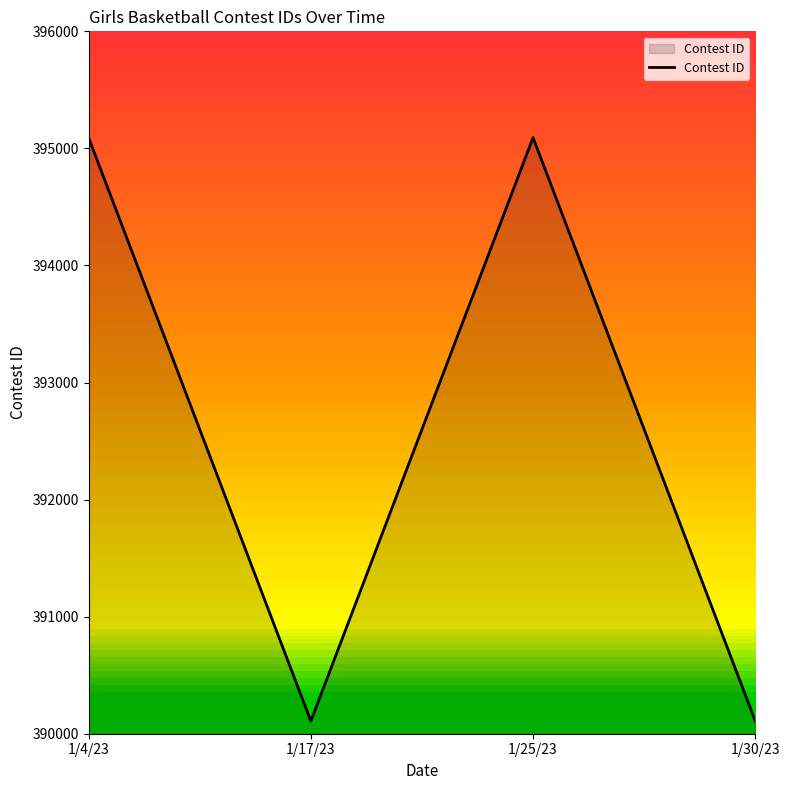

How many values are below 395090?

2